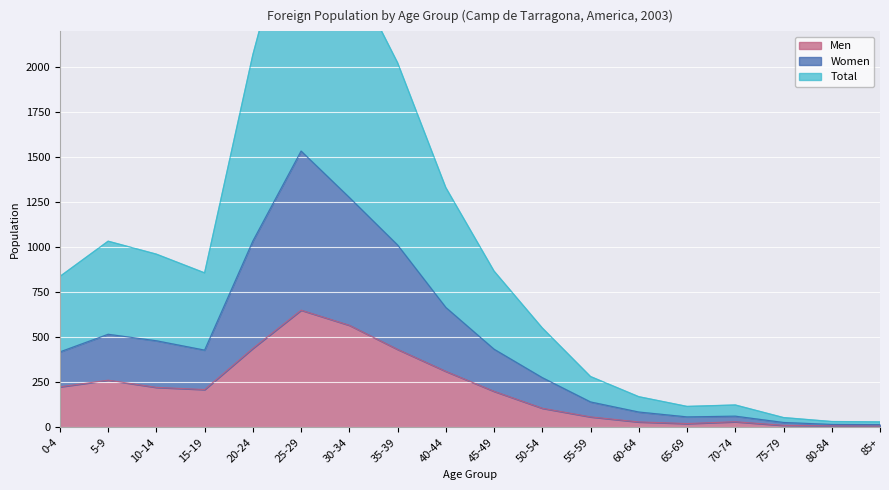

What is the label of the 2nd point from the left?

5-9